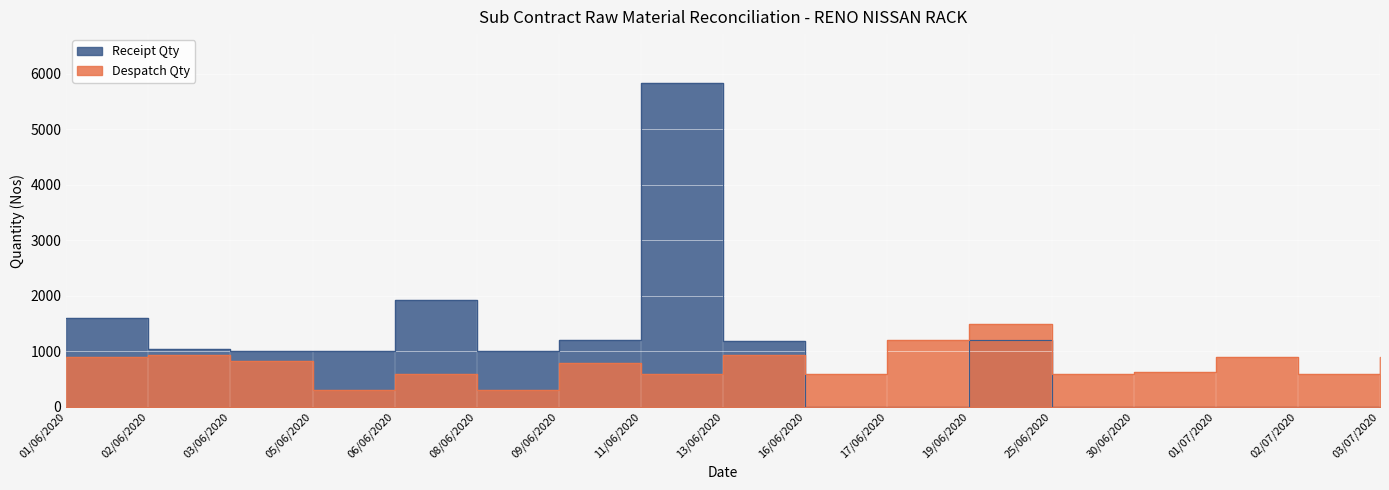

Rank the categories by Despatch Qty value from lowest to highest.

05/06/2020, 08/06/2020, 06/06/2020, 11/06/2020, 16/06/2020, 25/06/2020, 02/07/2020, 30/06/2020, 09/06/2020, 03/06/2020, 01/06/2020, 01/07/2020, 03/07/2020, 02/06/2020, 13/06/2020, 17/06/2020, 19/06/2020